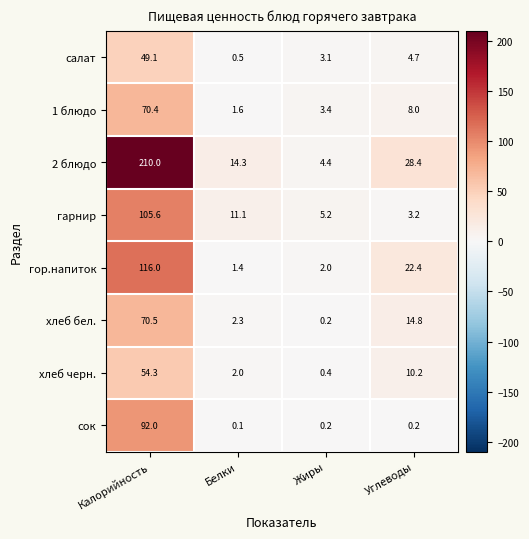

What is the maximum value for гор.напиток?

116.0